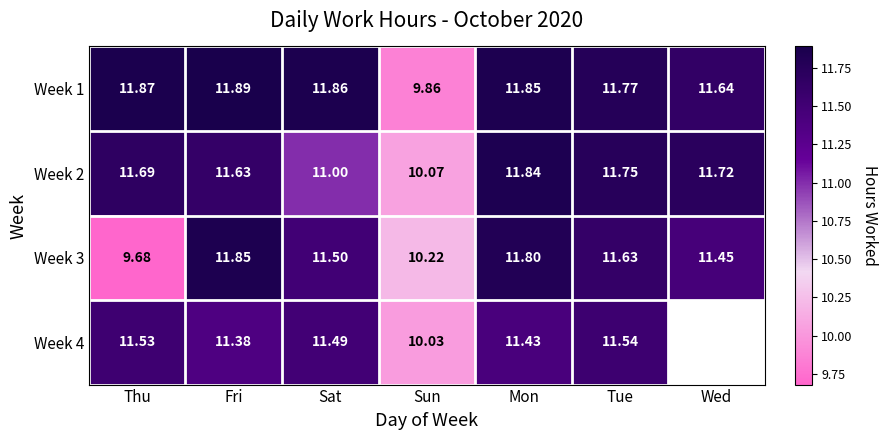

Which has a higher value, Tue or Sun?

Tue